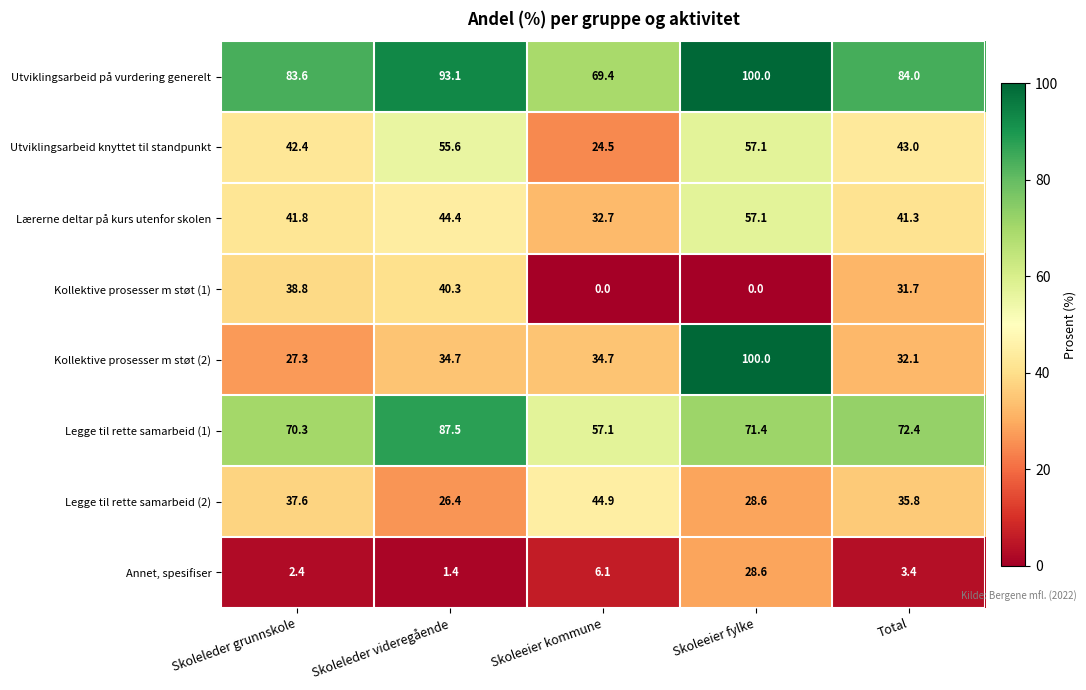

The Annet, spesifiser series shows 28.6 at Skoleeier fylke. True or false?

True